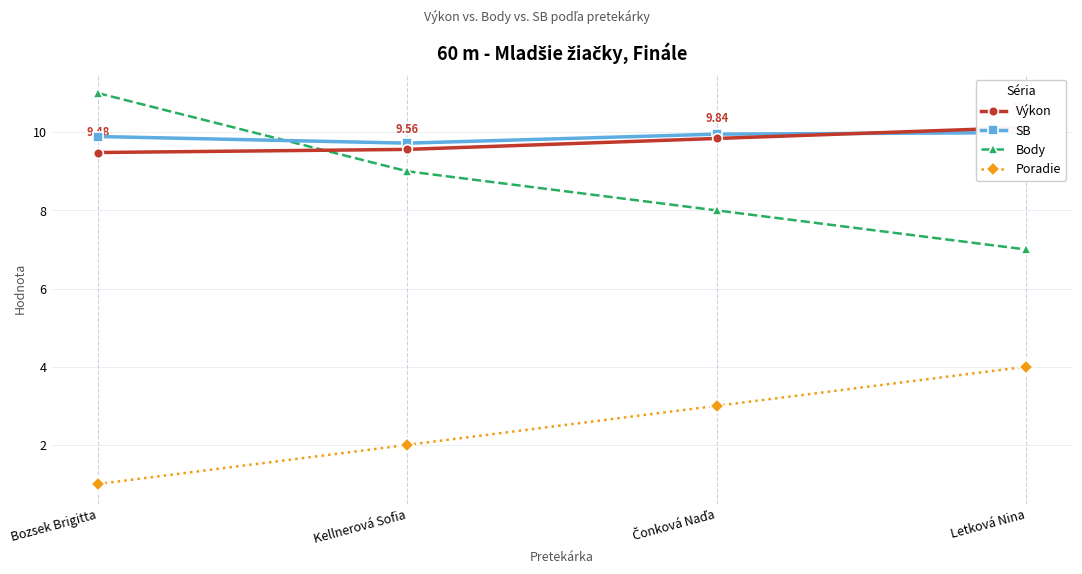

What is the difference between the highest and lowest values at Letková Nina?

6.1